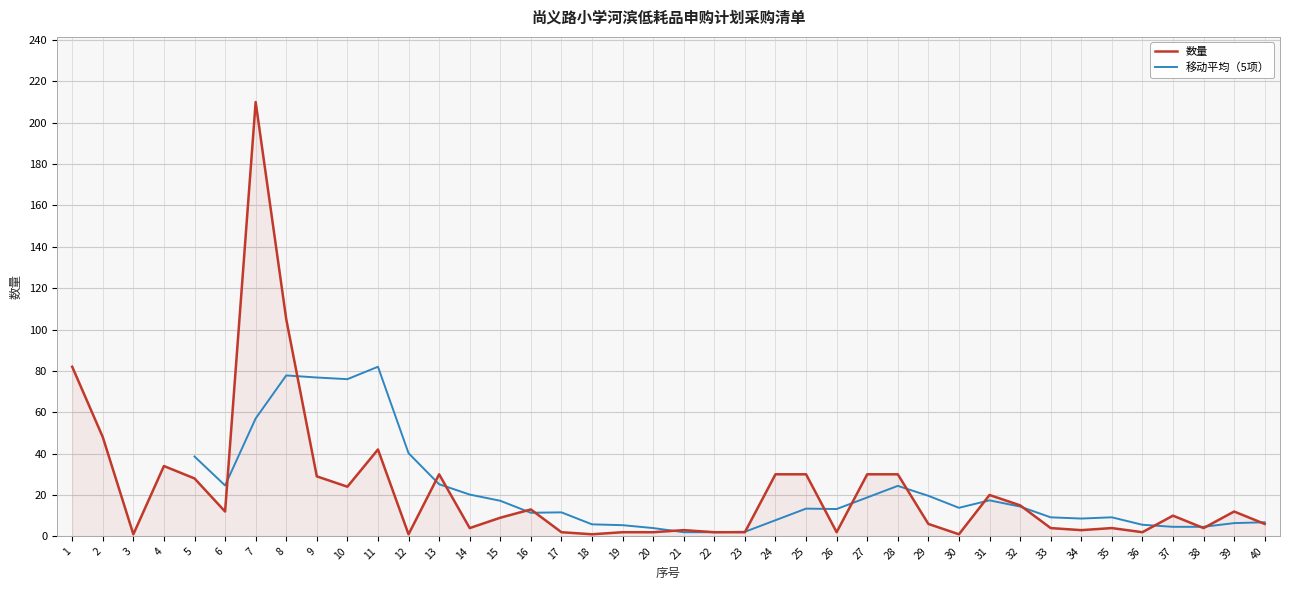

Approximately how many times larger is the value at 31 compared to 23?

10.0